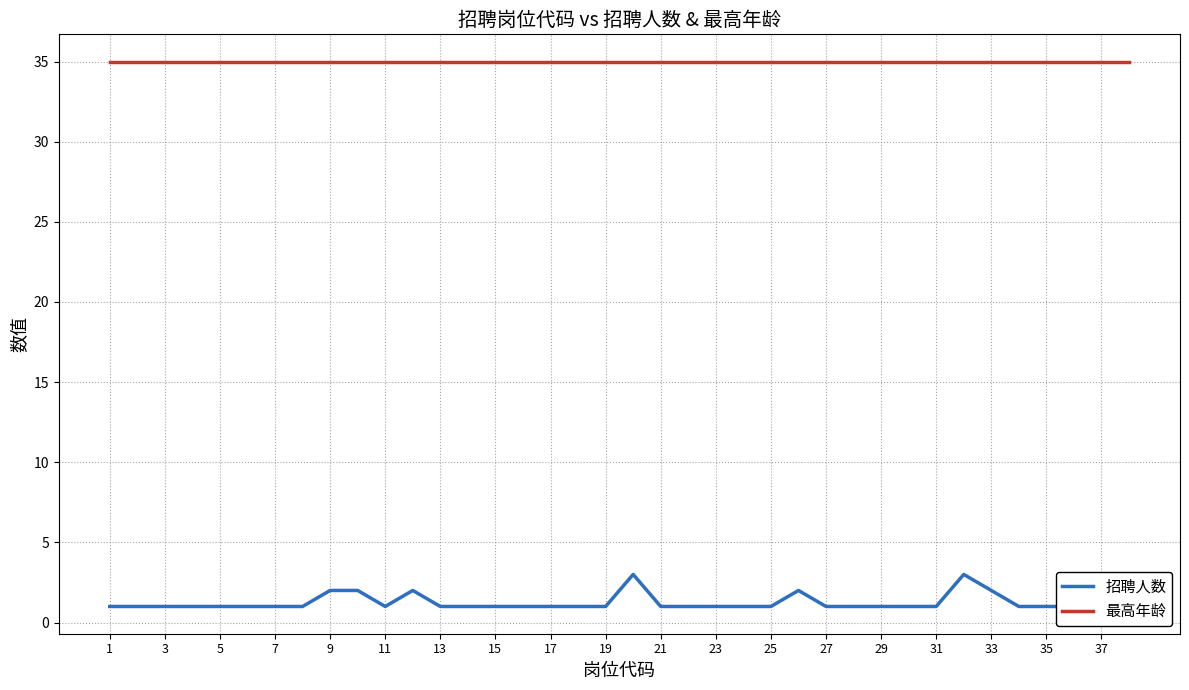

What is the smallest value displayed?

1